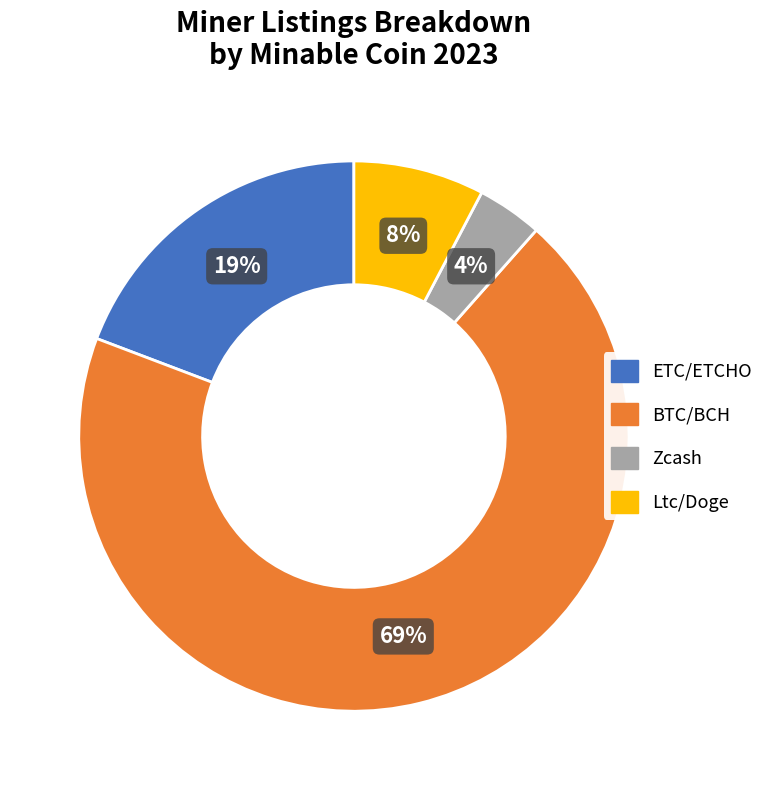

Rank the categories by value from lowest to highest.

Zcash, Ltc/Doge, ETC/ETCHO, BTC/BCH